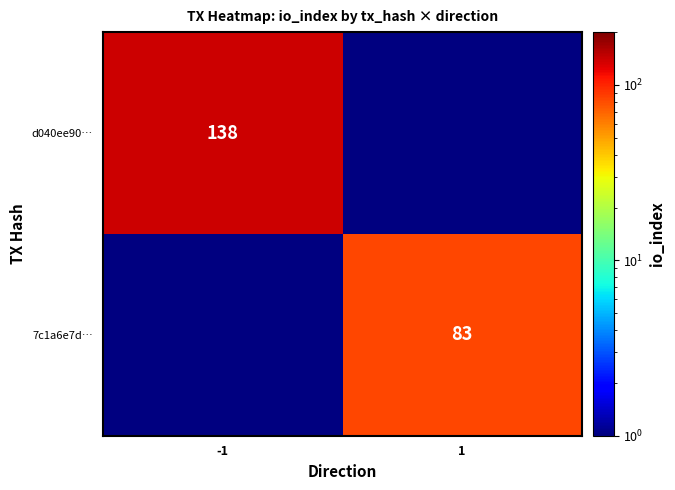

Between 1 and -1, which is larger?

-1